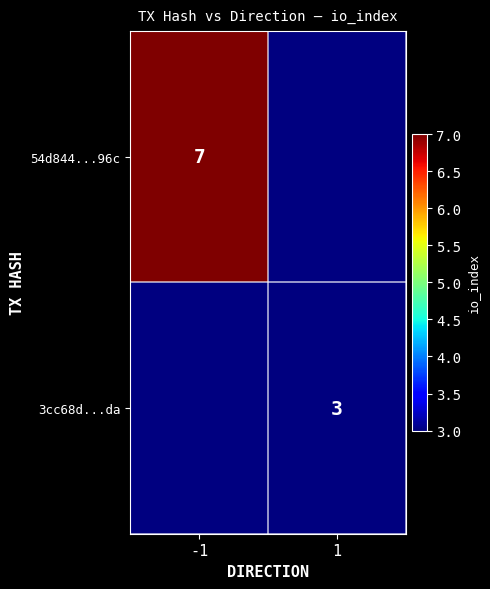

How many series are shown in this chart?

2